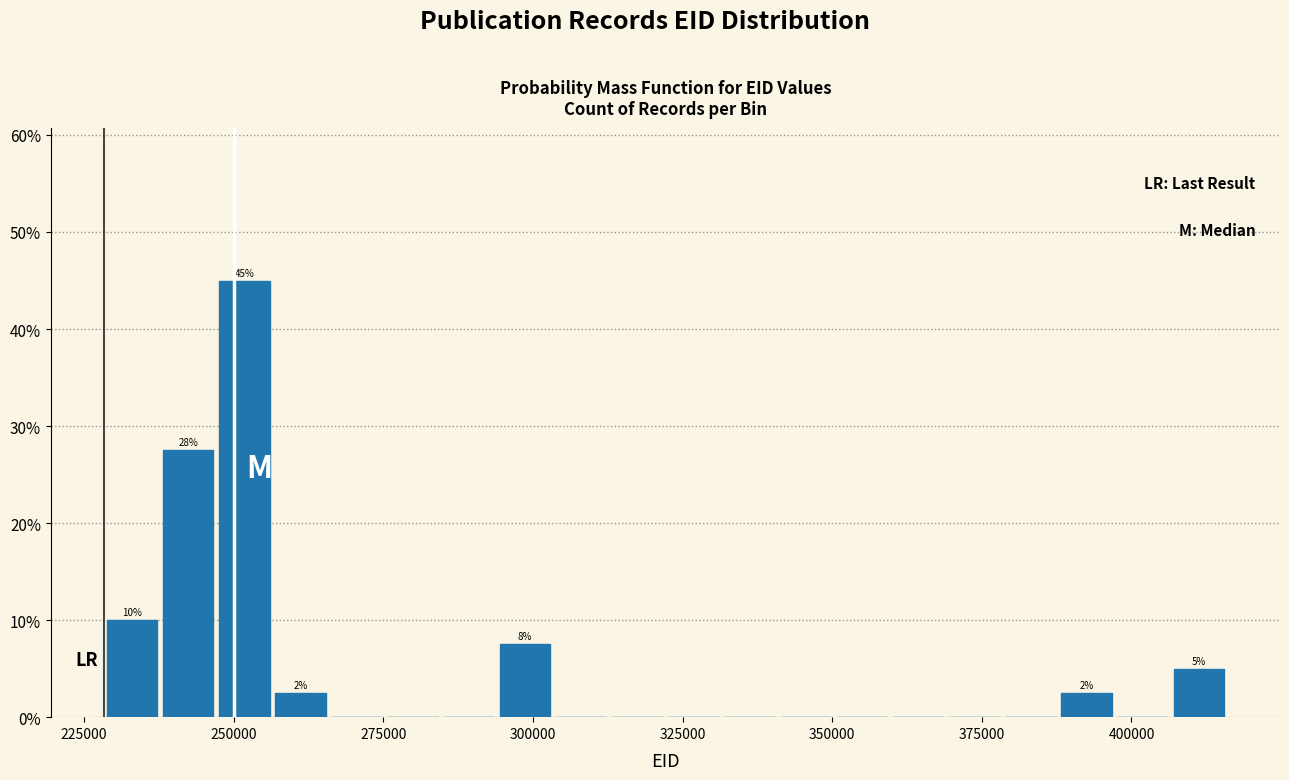

Around what value on the x-axis is the tallest bar? Give the approximate position of its centre, as read against the axis.

250000